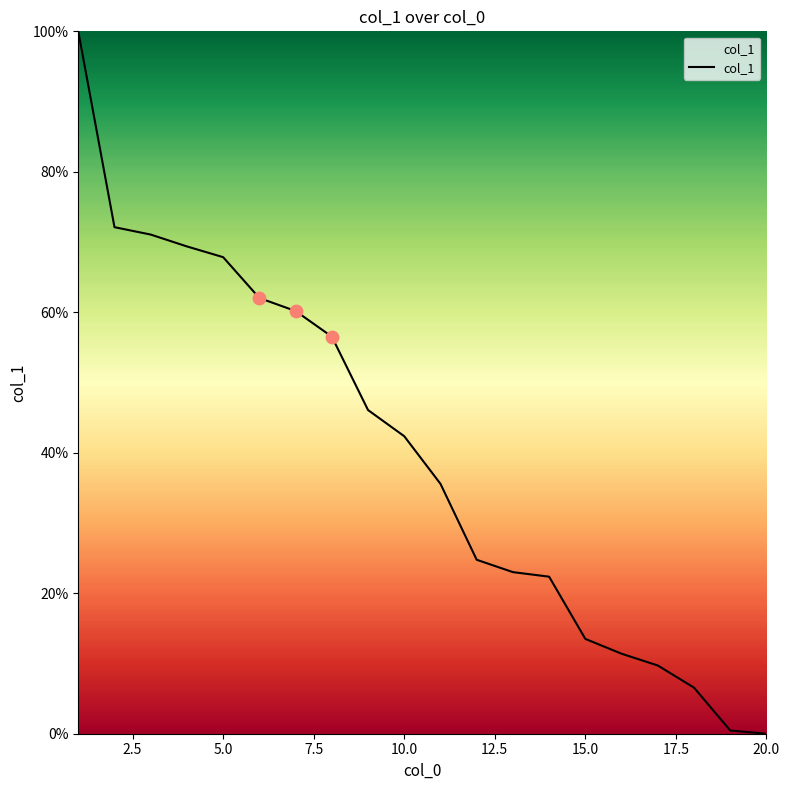

What is the difference between the maximum and minimum values?

100.0